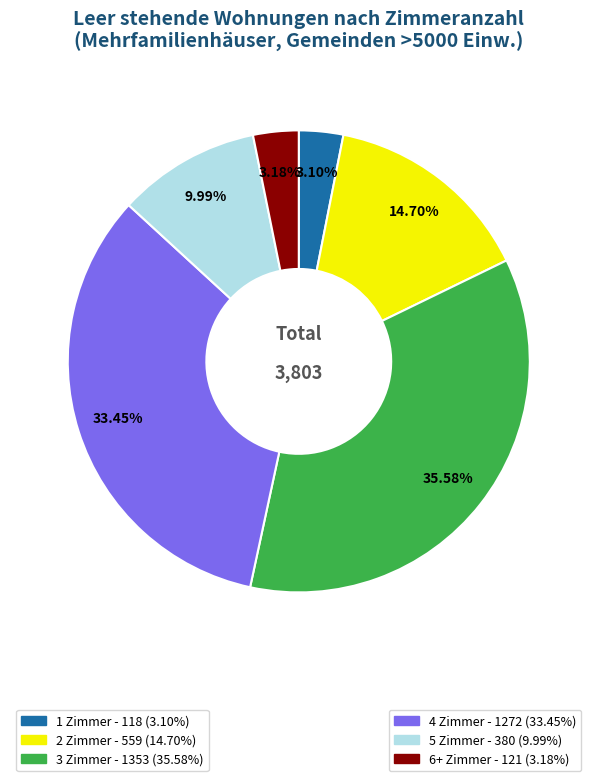

Is there a majority slice in this chart?

No